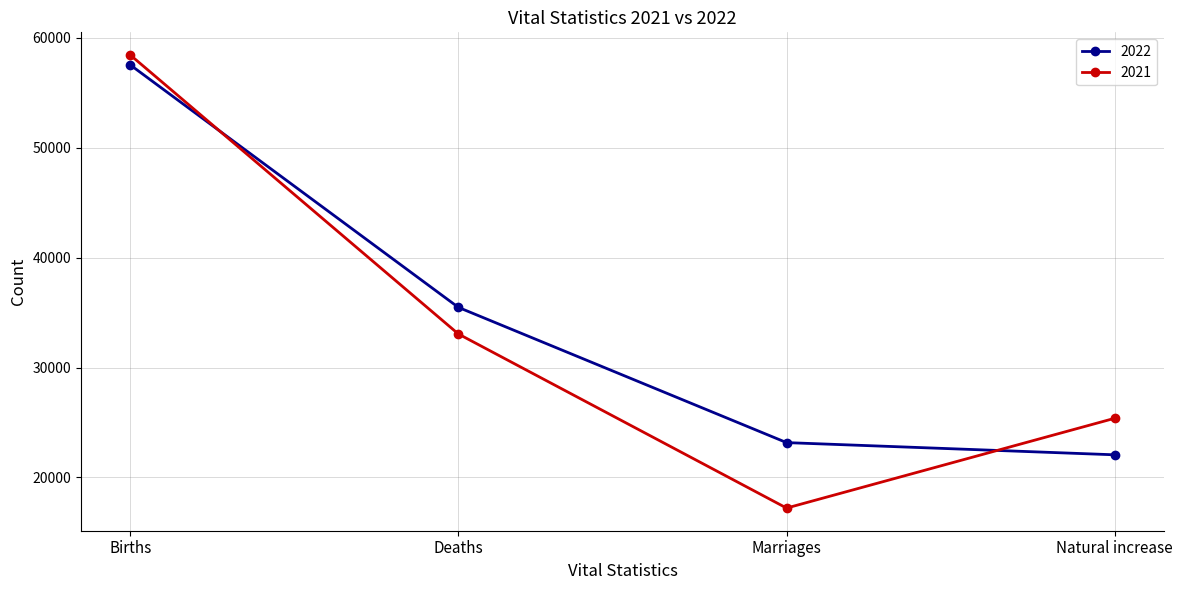

Count the number of categories in the chart.

4